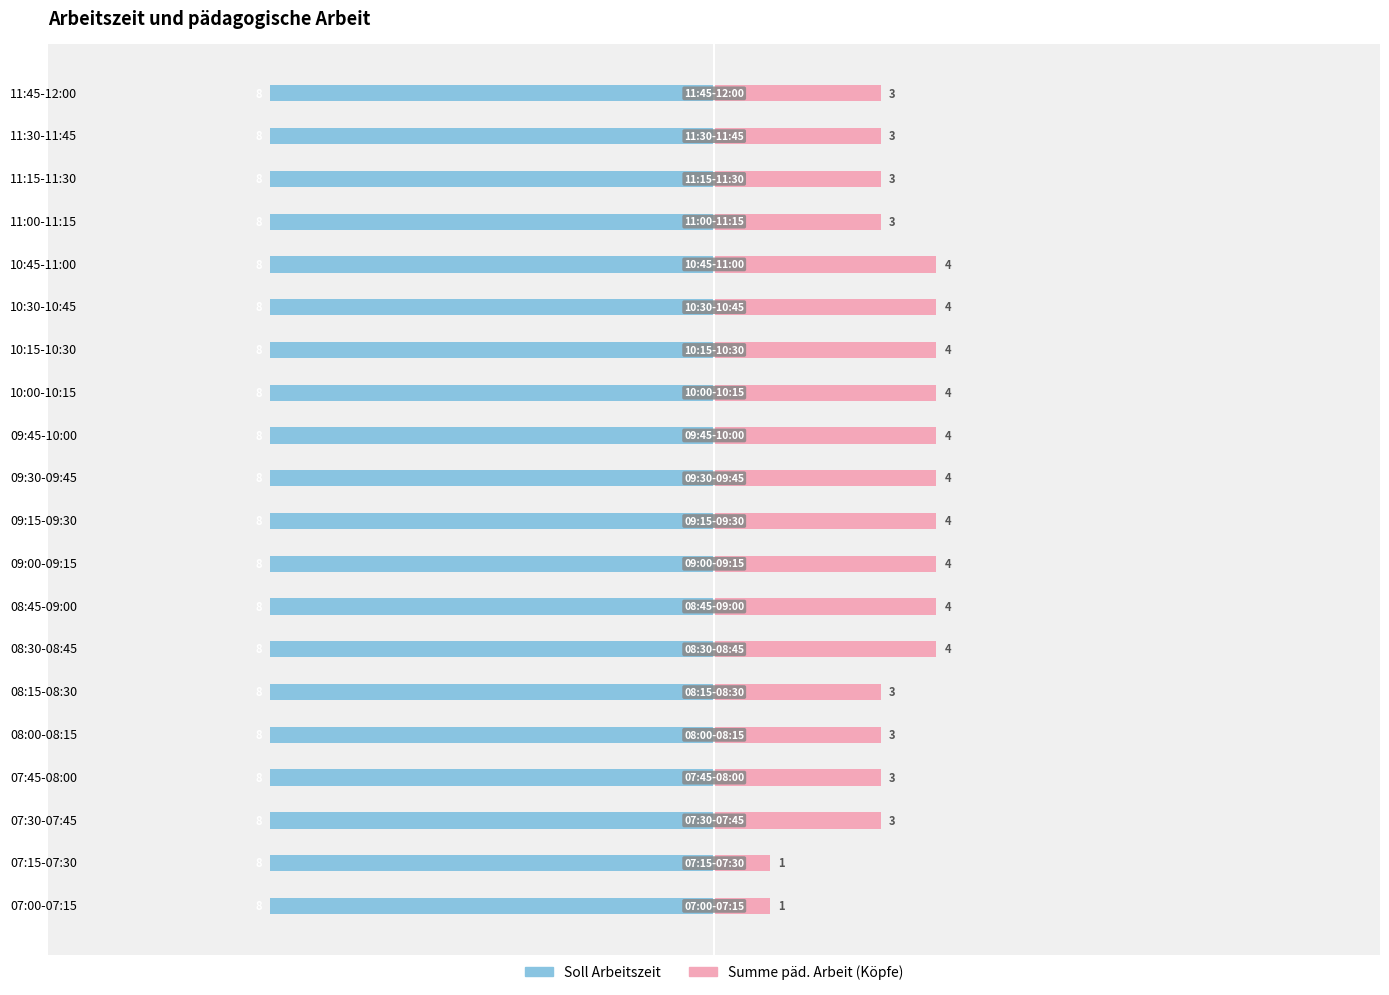

What are all the series names shown in the legend?

Soll Arbeitszeit, Summe päd. Arbeit (Köpfe)